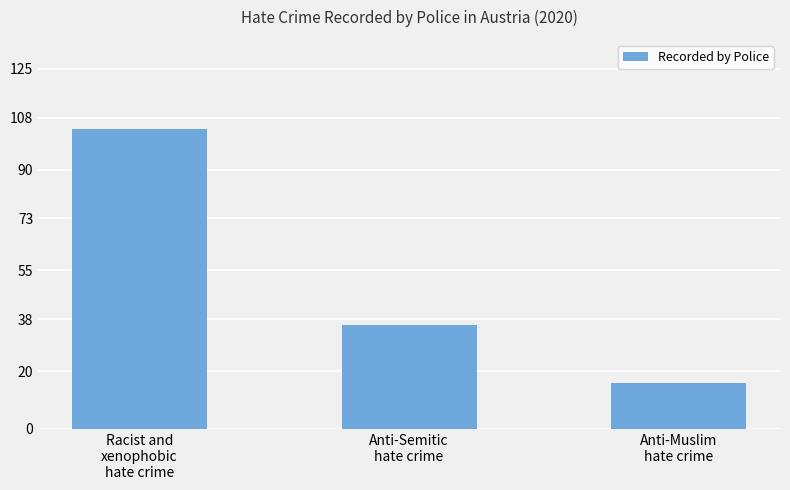

True or false: the data shows 52 at Anti-Semitic
hate crime.

False